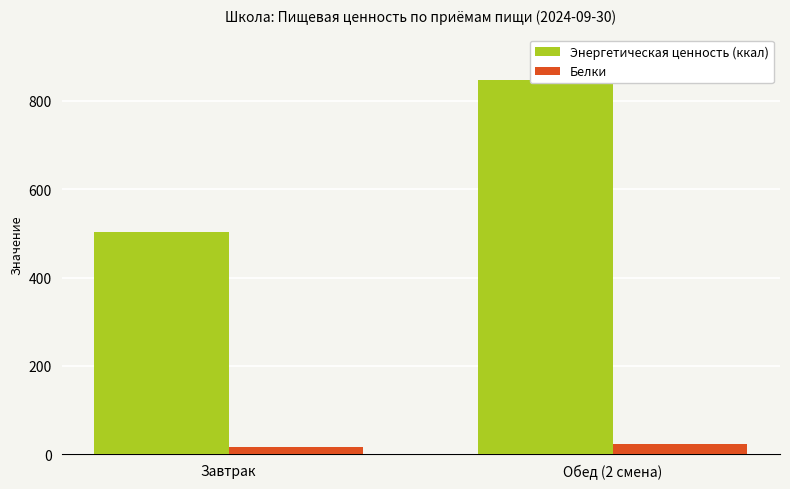

Is the value of Энергетическая ценность (ккал) at Обед (2 смена) greater than the value of Белки at Завтрак?

Yes